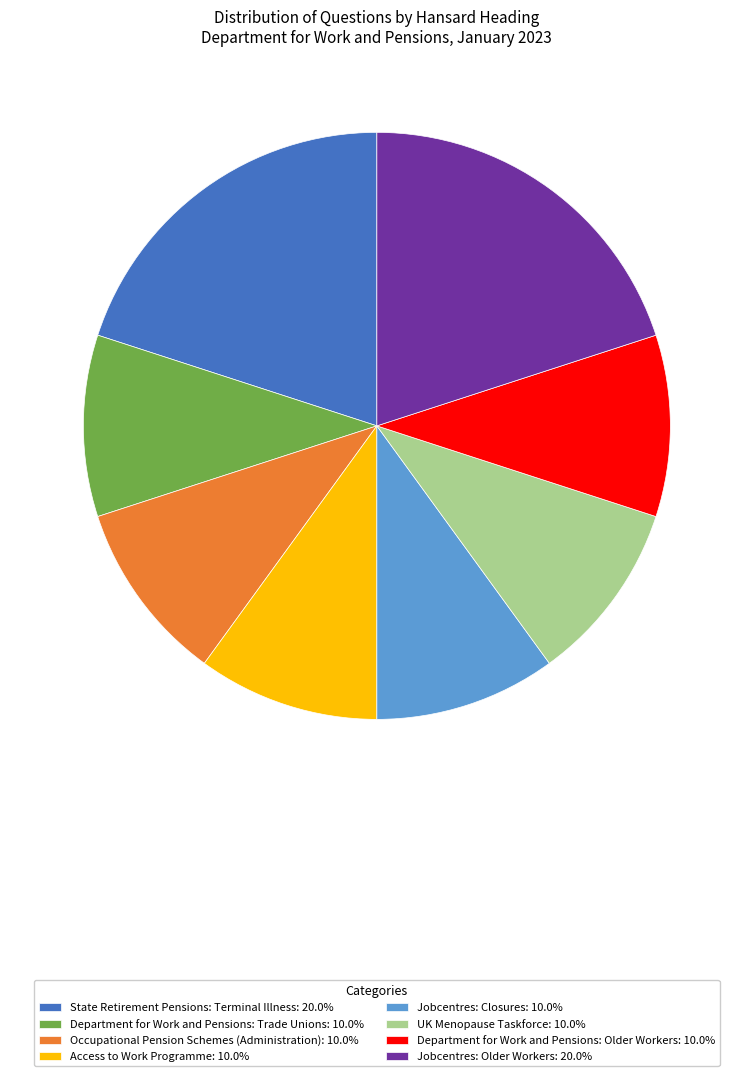

Does Department for Work and Pensions: Older Workers: 10.0% account for over 50% of the chart?

No